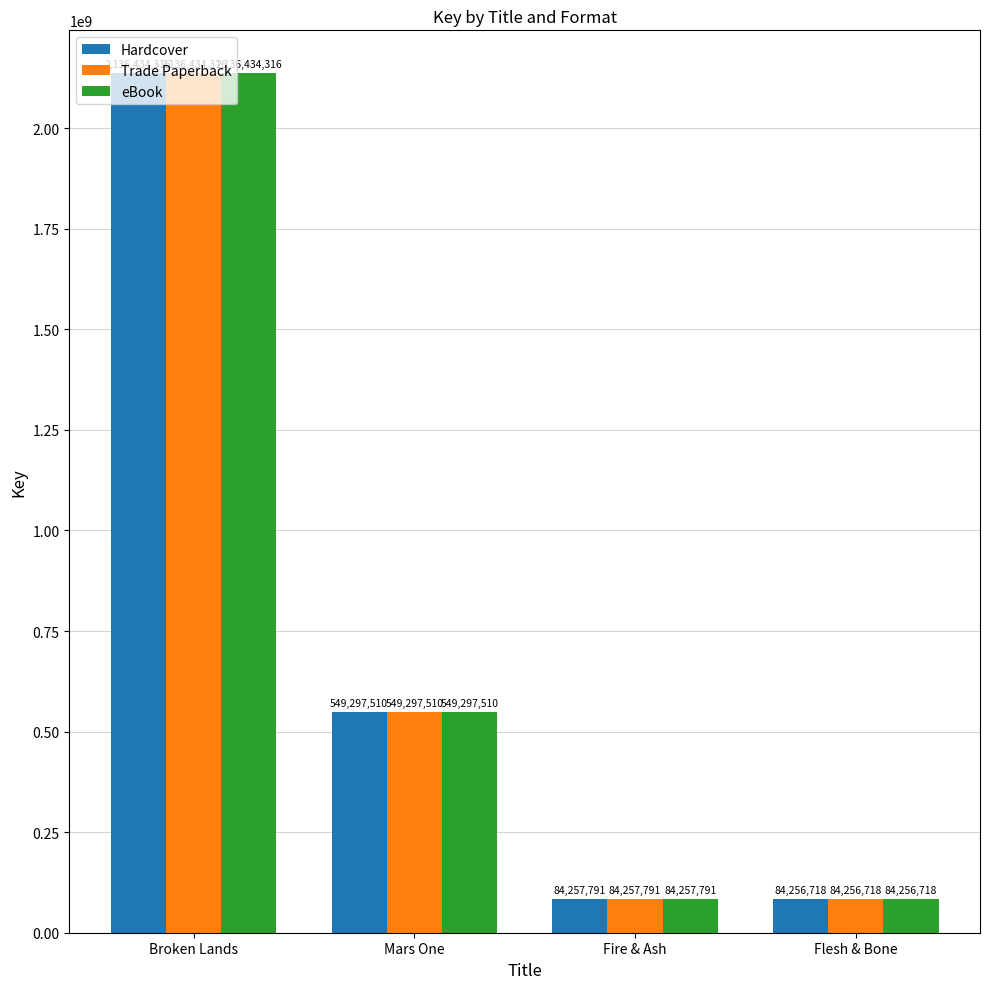

How many values in the Trade Paperback series are below 549297510?

2